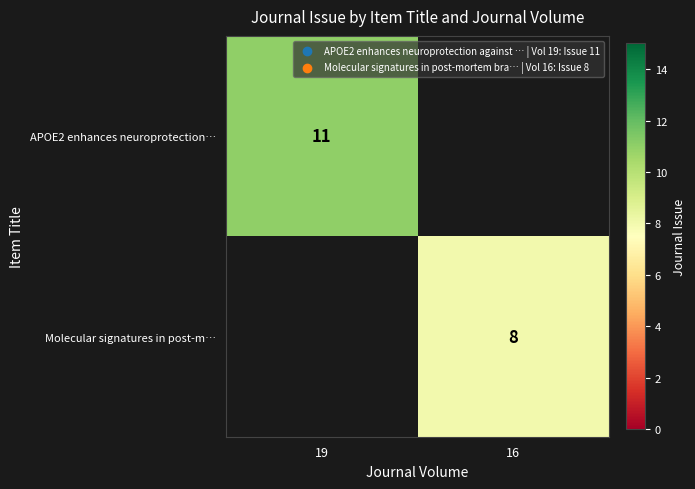

Is it true that APOE2 enhances neuroprotection… equals 6 at 19?

False